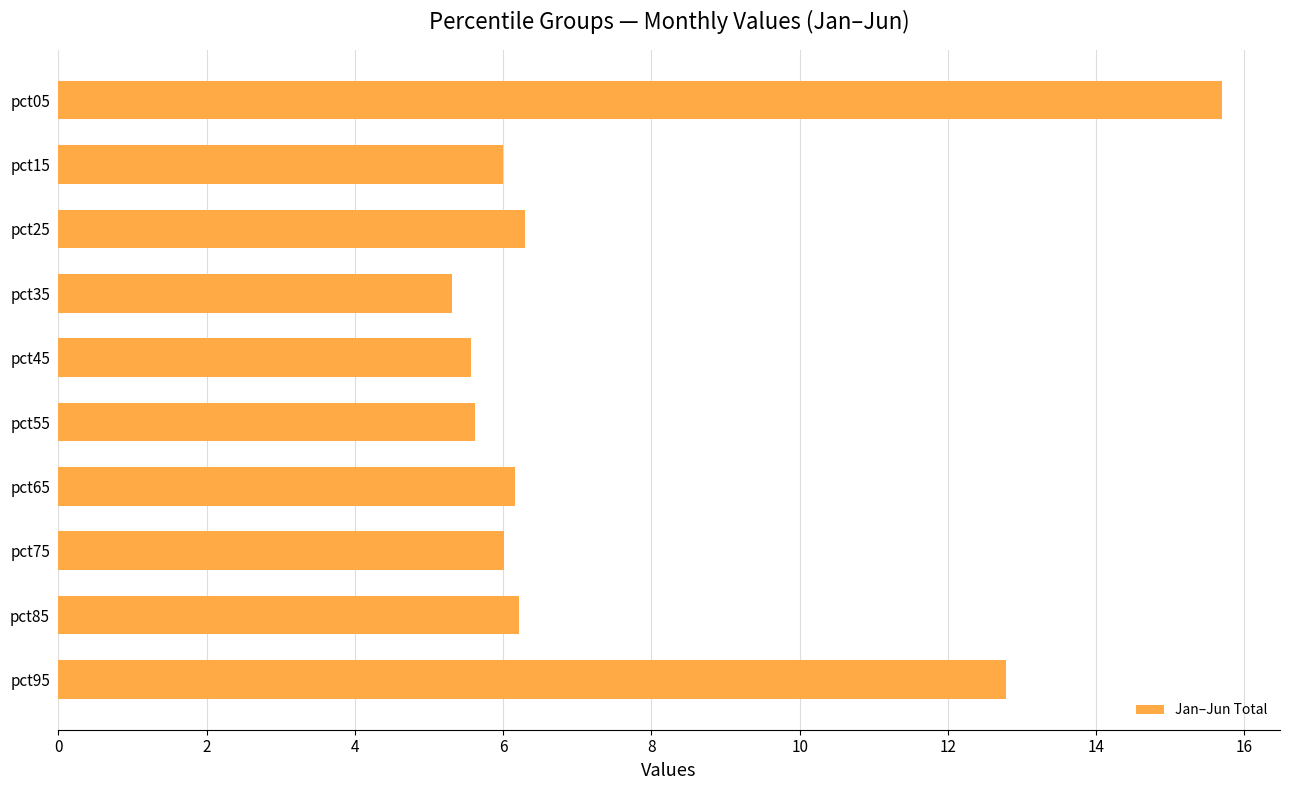

What is the value of the 6th bar from the top?

5.6